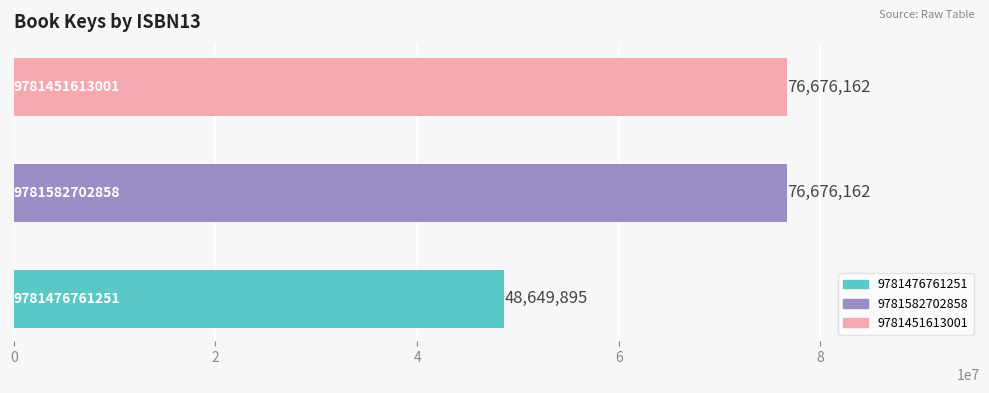

What is the sum of all values?

202002219